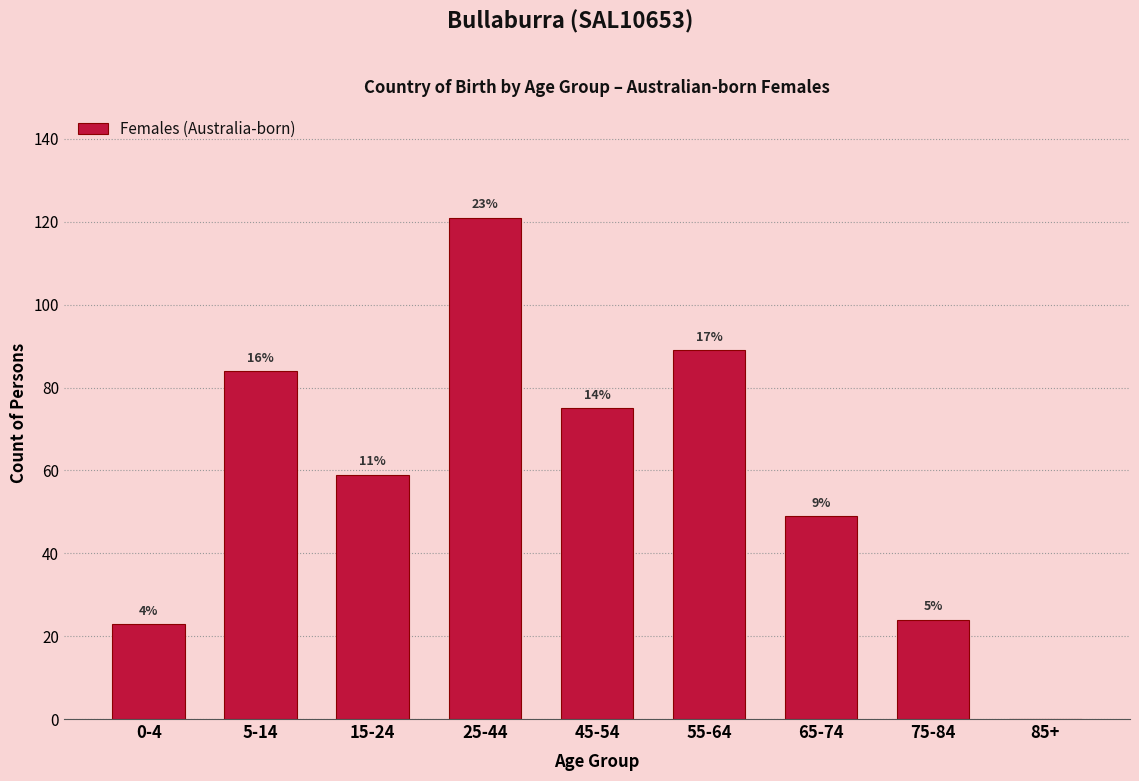

Are the bars horizontal?

No